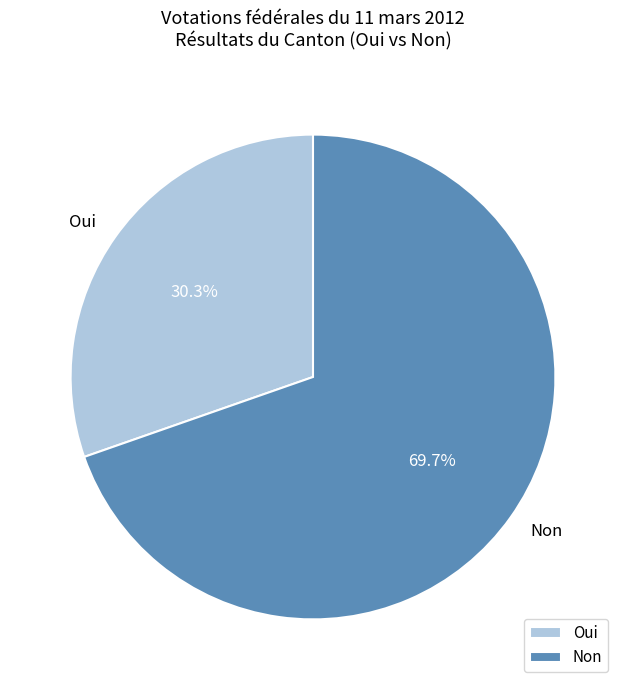

Which slice is the largest?

Non